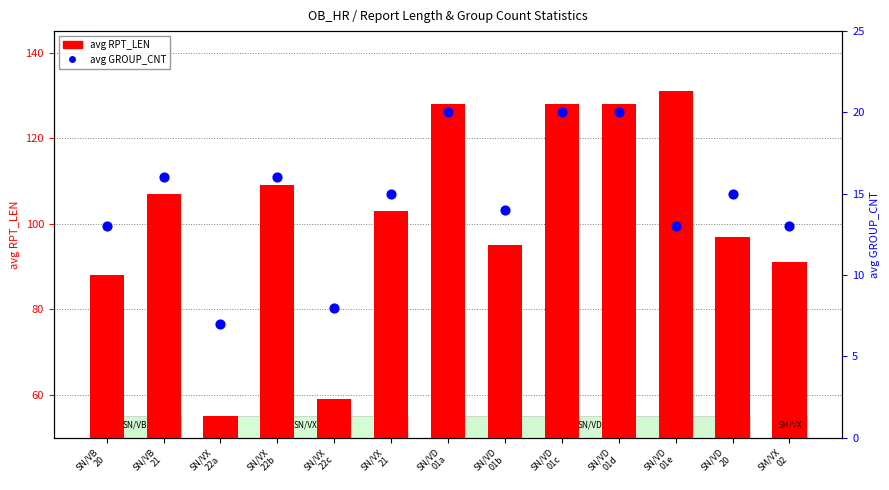

Is the value of avg RPT_LEN at SN/VD
01d greater than the value of avg GROUP_CNT at SN/VD
20?

Yes